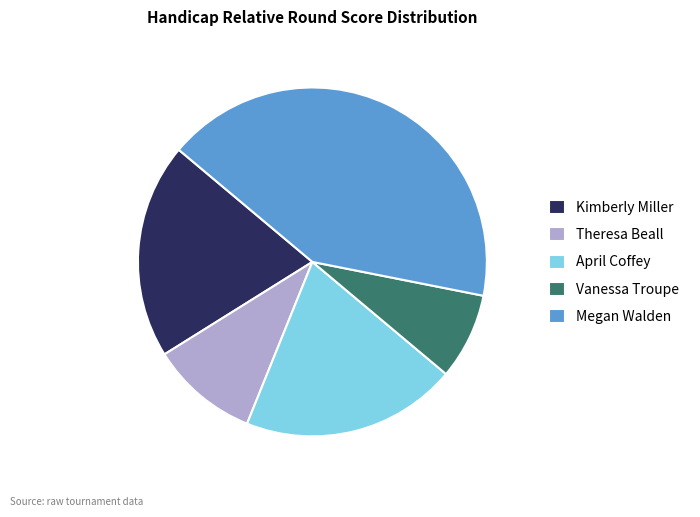

Is there any slice that represents more than half of the pie?

No